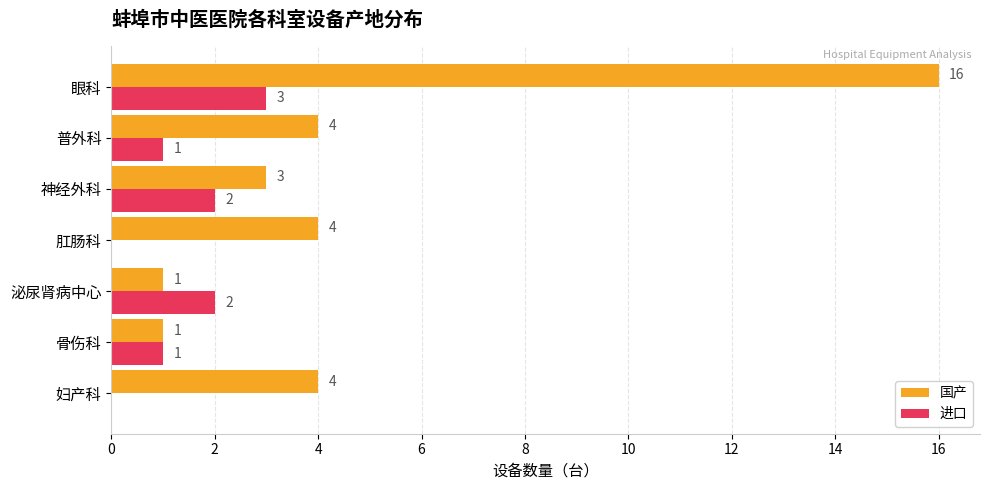

What is the total value across all series at 普外科?

5